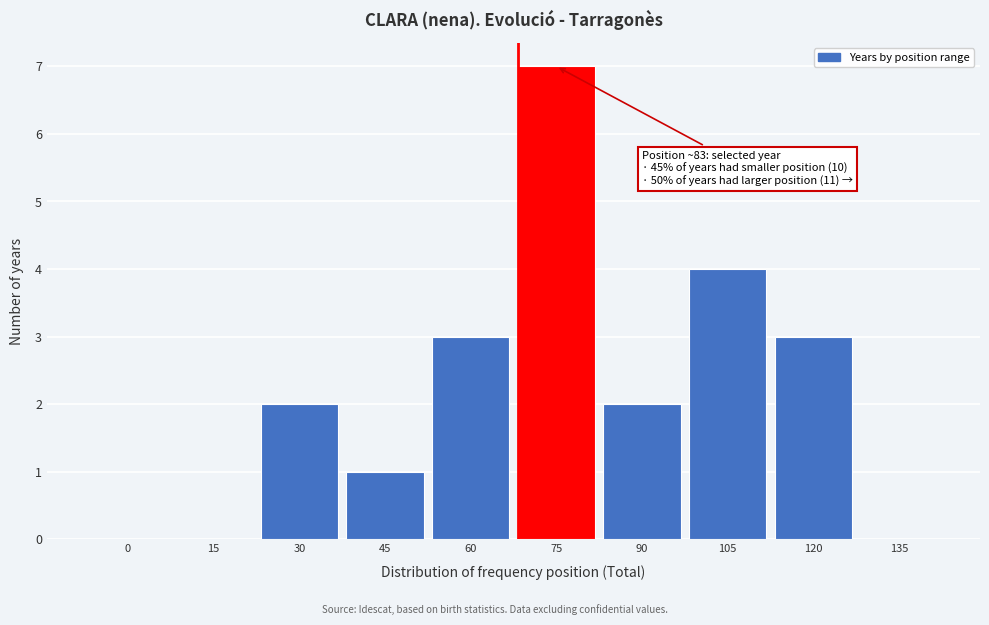

Reading left to right, extract all data points from this chart.

0=0	15=0	30=2	45=1	60=3	75=7	90=2	105=4	120=3	135=0